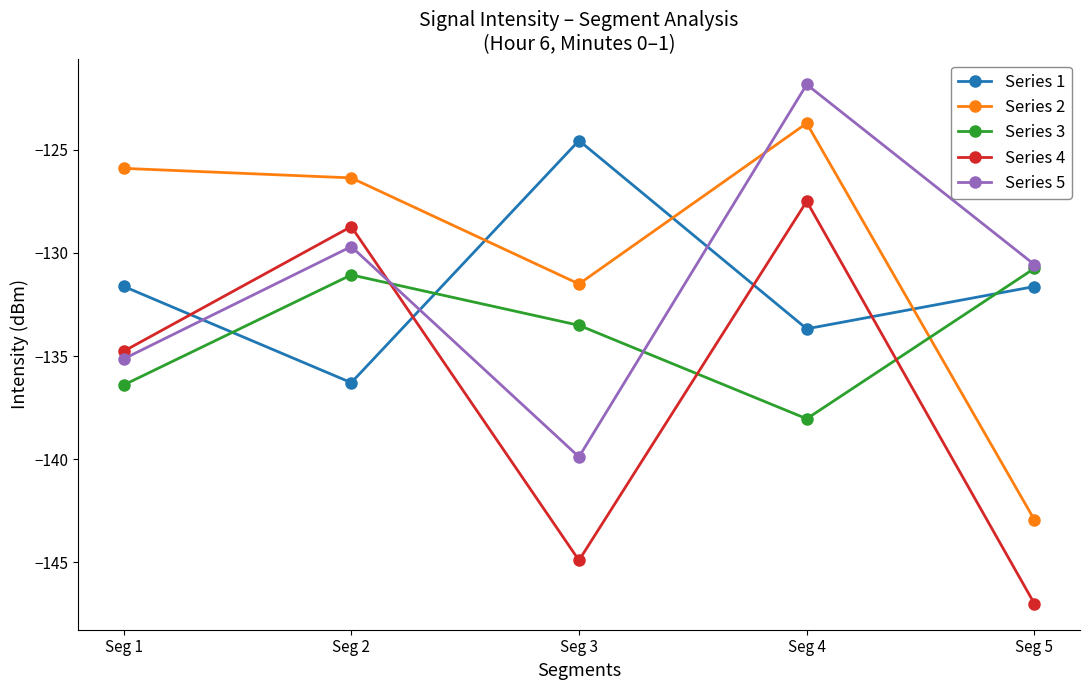

At which label is Series 2 closest to -133?

Seg 3